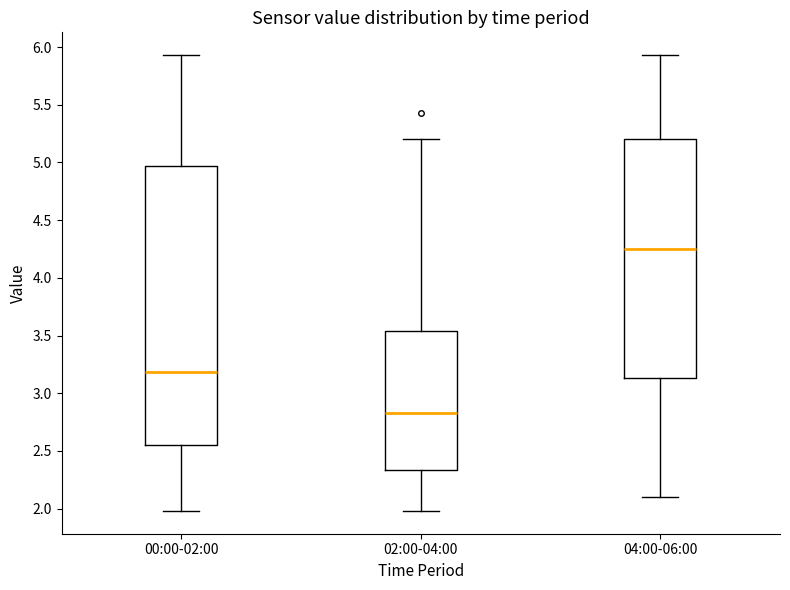

Reading left to right, read every box against the y-axis: the position of its median line, the range the box covers, and the ends of its whiskers. The values are not printed on the chart, so give them approximately, as read against the axis.

00:00-02:00: median 3.20, box 2.55 to 4.95, whiskers 2.00 to 5.95
02:00-04:00: median 2.85, box 2.35 to 3.55, whiskers 2.00 to 5.20
04:00-06:00: median 4.25, box 3.15 to 5.20, whiskers 2.10 to 5.95